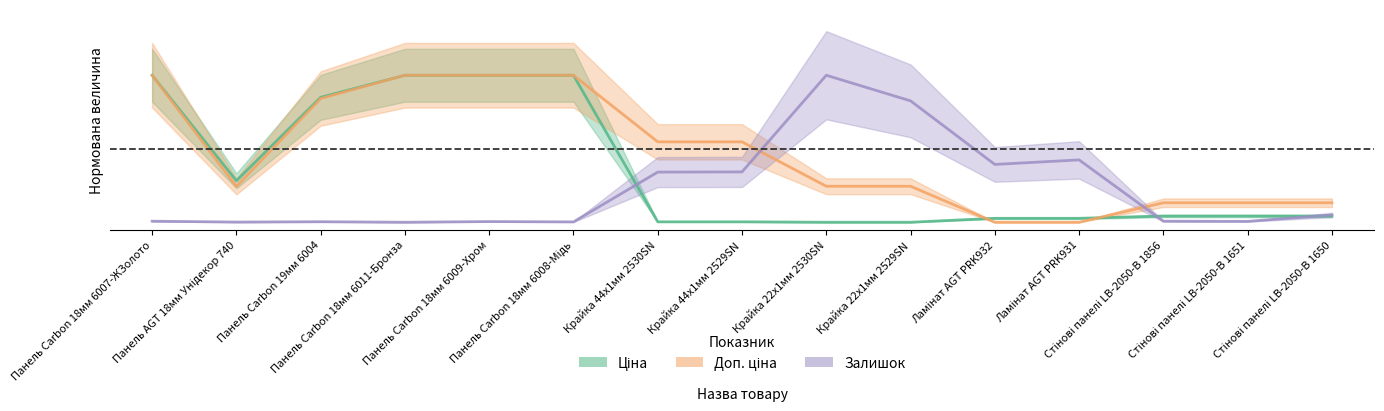

How many intersections are there between Залишок and Ціна?

3